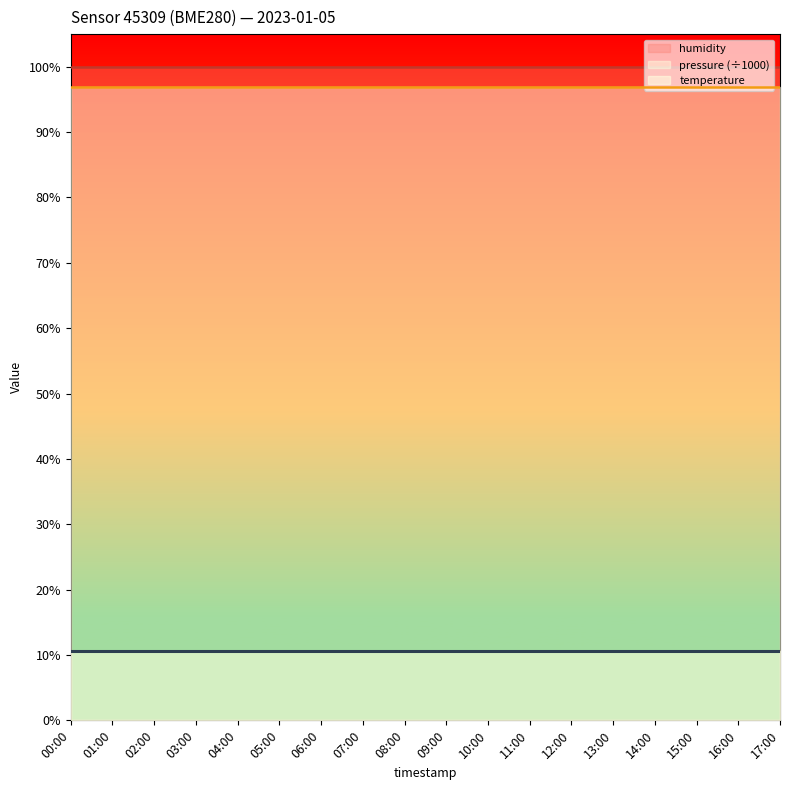

Reading left to right, extract all data points from this chart.

humidity_line: 00:00=100.0	01:00=100.0	02:00=100.0	03:00=100.0	04:00=100.0	05:00=100.0	06:00=100.0	07:00=100.0	08:00=100.0	09:00=100.0	10:00=100.0	11:00=100.0	12:00=100.0	13:00=100.0	14:00=100.0	15:00=100.0	16:00=100.0	17:00=100.0
pressure_line: 00:00=96.9	01:00=96.9	02:00=96.9	03:00=96.9	04:00=96.9	05:00=96.9	06:00=96.9	07:00=96.9	08:00=96.9	09:00=96.9	10:00=96.9	11:00=96.9	12:00=96.9	13:00=96.9	14:00=96.9	15:00=96.9	16:00=96.9	17:00=96.9
temperature_line: 00:00=10.7	01:00=10.7	02:00=10.7	03:00=10.7	04:00=10.7	05:00=10.7	06:00=10.7	07:00=10.7	08:00=10.7	09:00=10.7	10:00=10.7	11:00=10.7	12:00=10.7	13:00=10.7	14:00=10.7	15:00=10.7	16:00=10.7	17:00=10.7